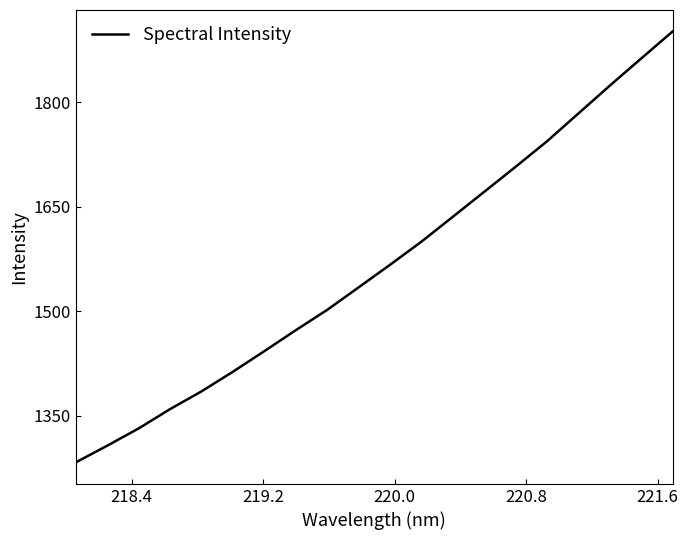

What is the smallest value displayed?

1282.8